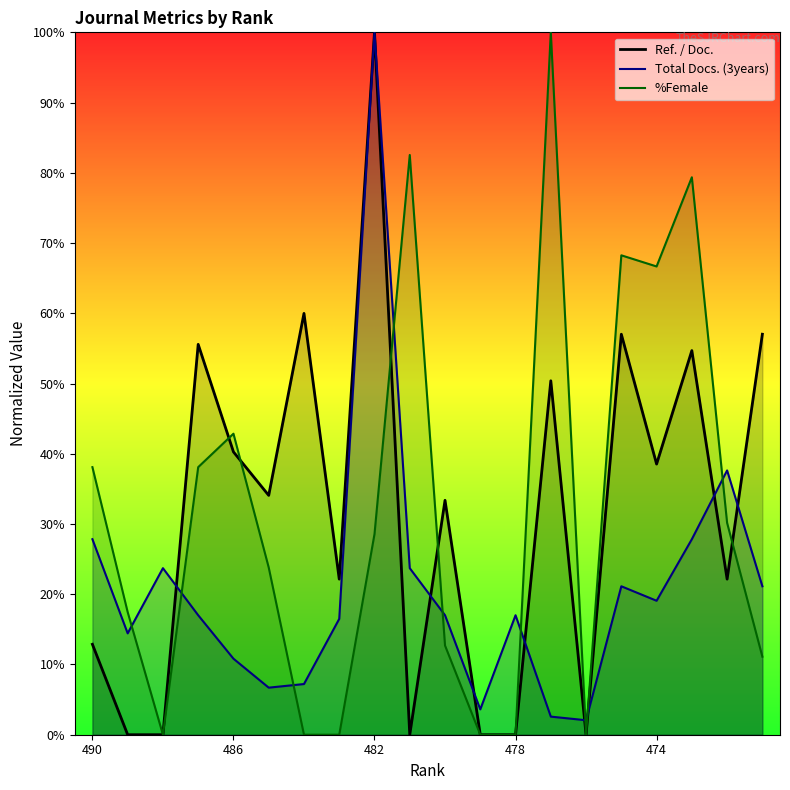

What is the difference between the highest and lowest values at 472?

15.5